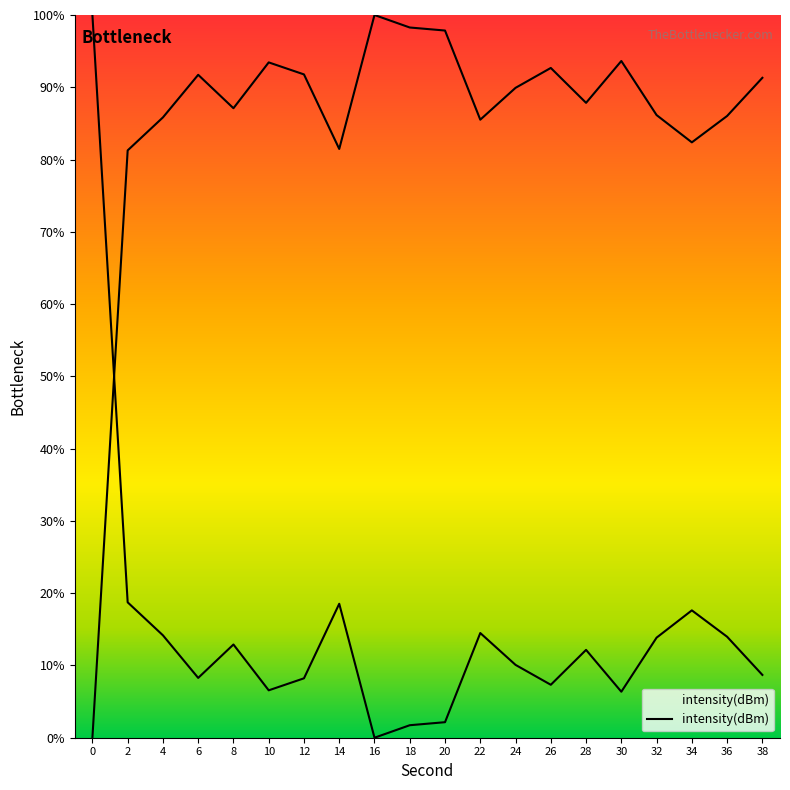

Read the value at 34.

82.4